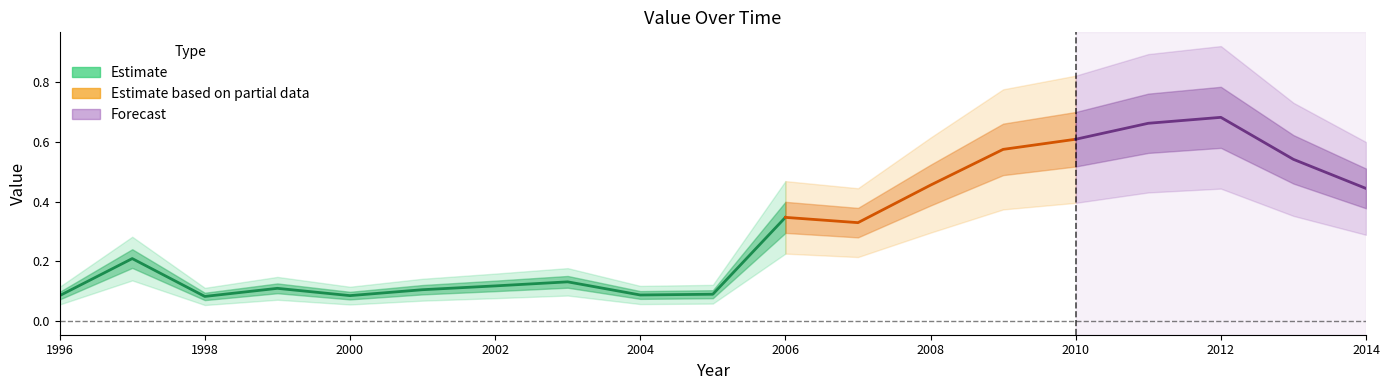

Reading left to right, extract all data points from this chart.

0.1	0.2	0.1	0.1	0.1	0.1	0.1	0.1	0.1	0.1	0.3	0.3	0.5	0.6	0.6	0.7	0.7	0.5	0.4